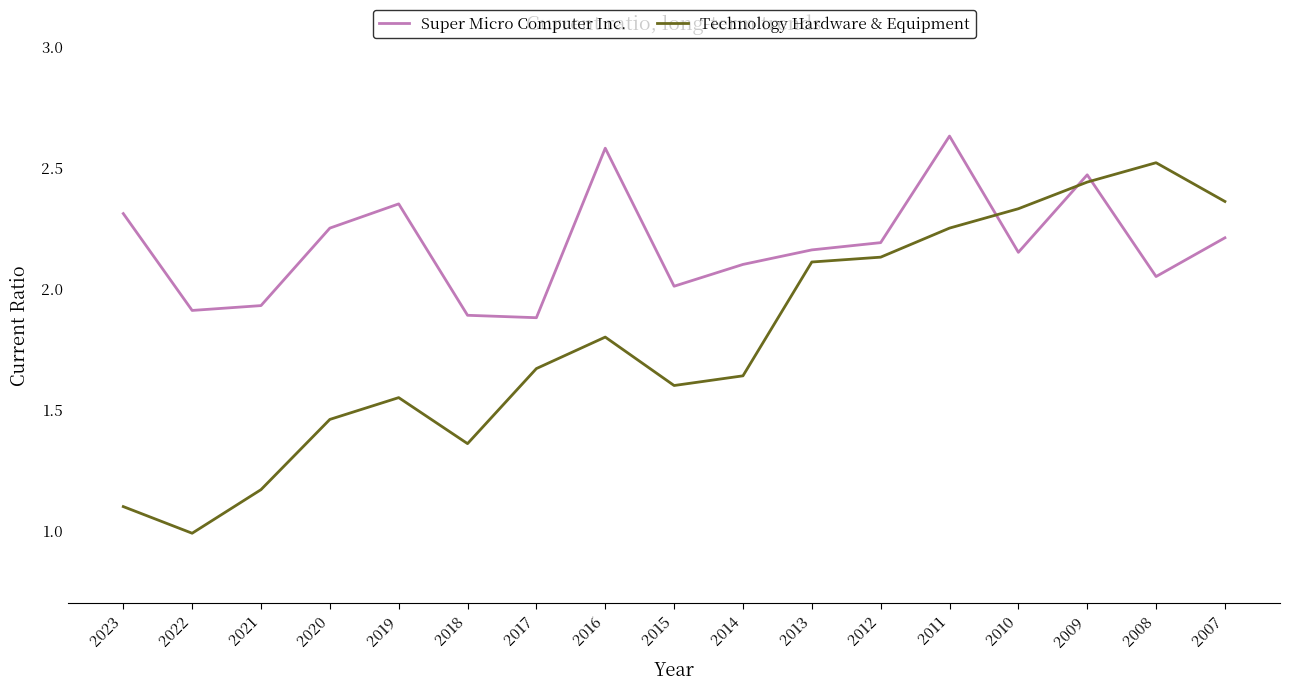

Which category has the lowest value across all series?

2022